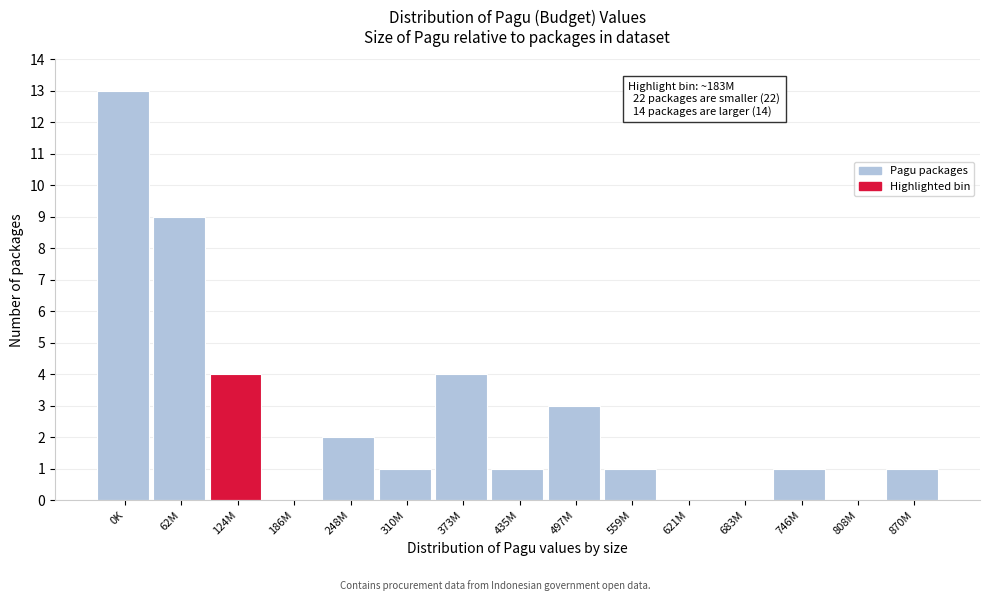

Reading left to right, list all the values displayed in this chart.

0K=13	62M=9	124M=4	186M=0	248M=2	310M=1	373M=4	435M=1	497M=3	559M=1	621M=0	683M=0	746M=1	808M=0	870M=1